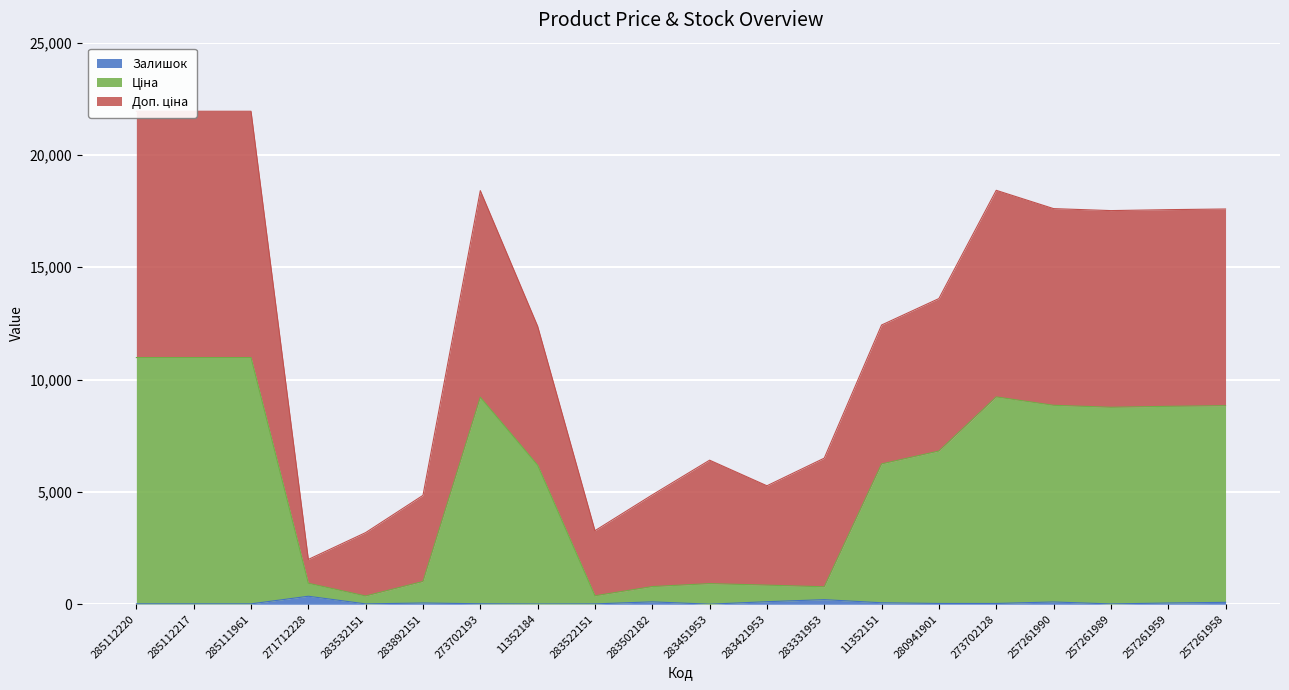

Which has a higher value, 283522151 or 271712228?

271712228